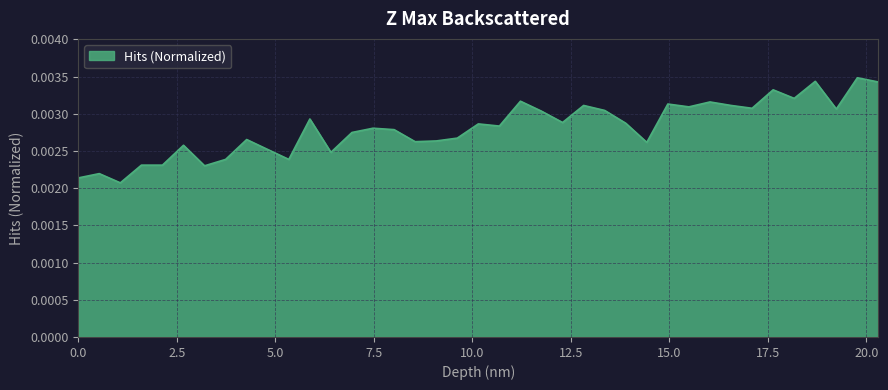

How many lines are shown in the chart?

1